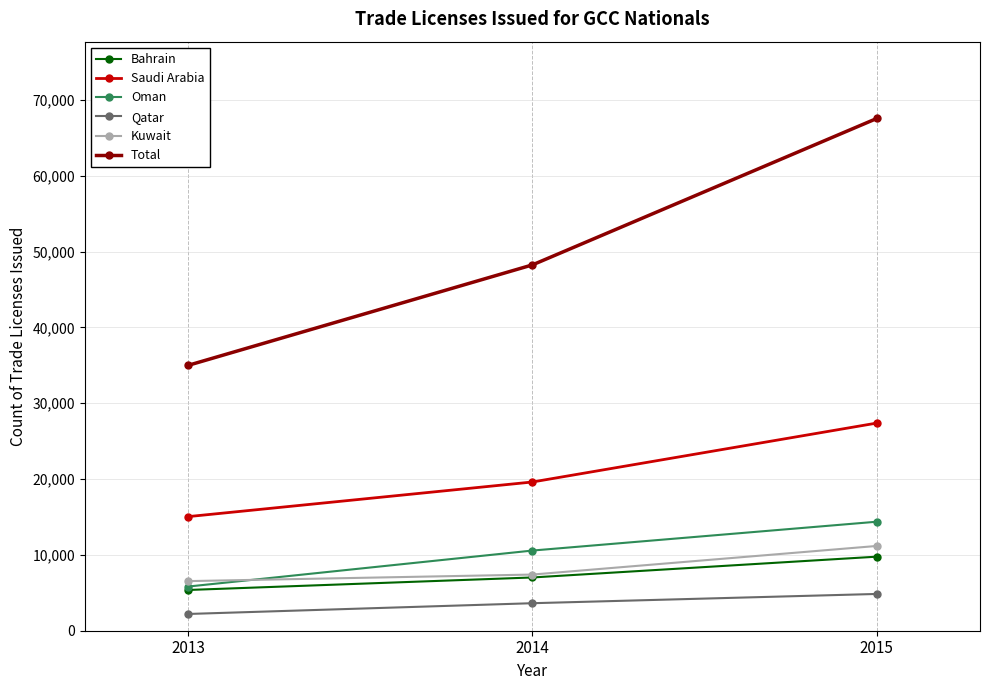

How many Total values are between 35006 and 67564?

3